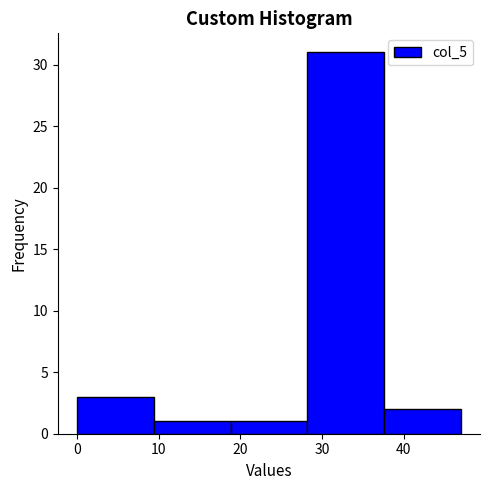

What is the height of the bar covering 9.4 to 18.8 on the x-axis? Neither the bar edges nor the heights are printed on the chart, so give them approximately, as read against the axes.

1